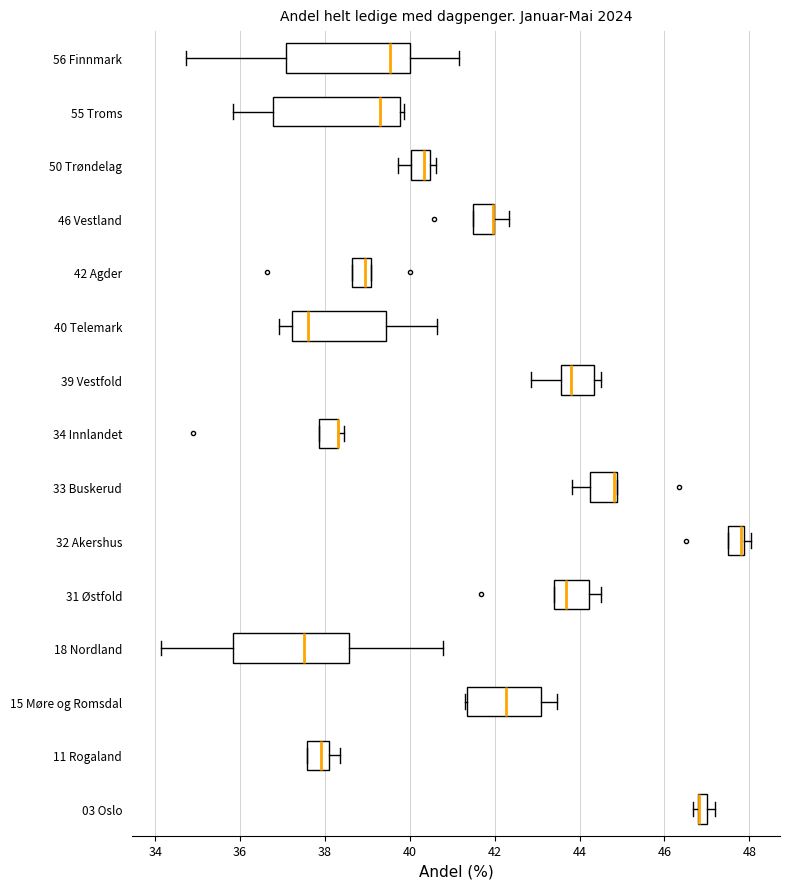

Where is the left edge of the box for 31 Østfold on the x-axis? The values are not printed on the chart, so give them approximately, as read against the axis.

43.4